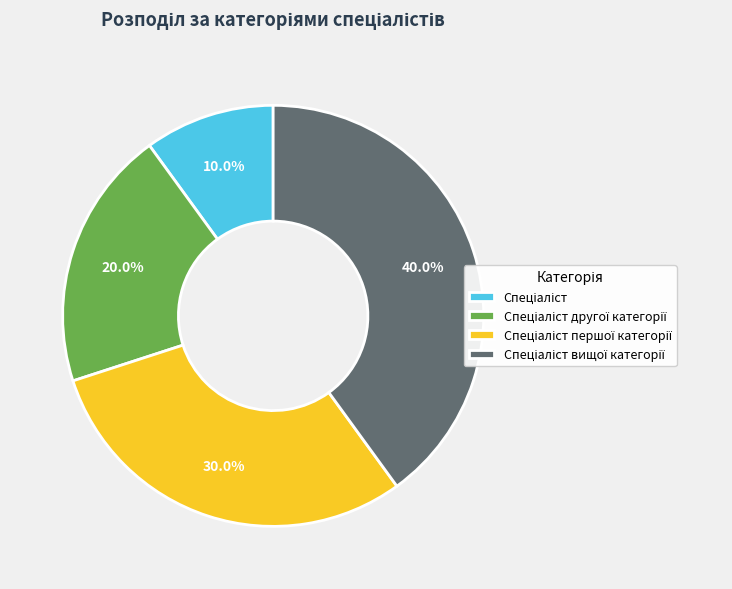

How many segments does this pie chart have?

4